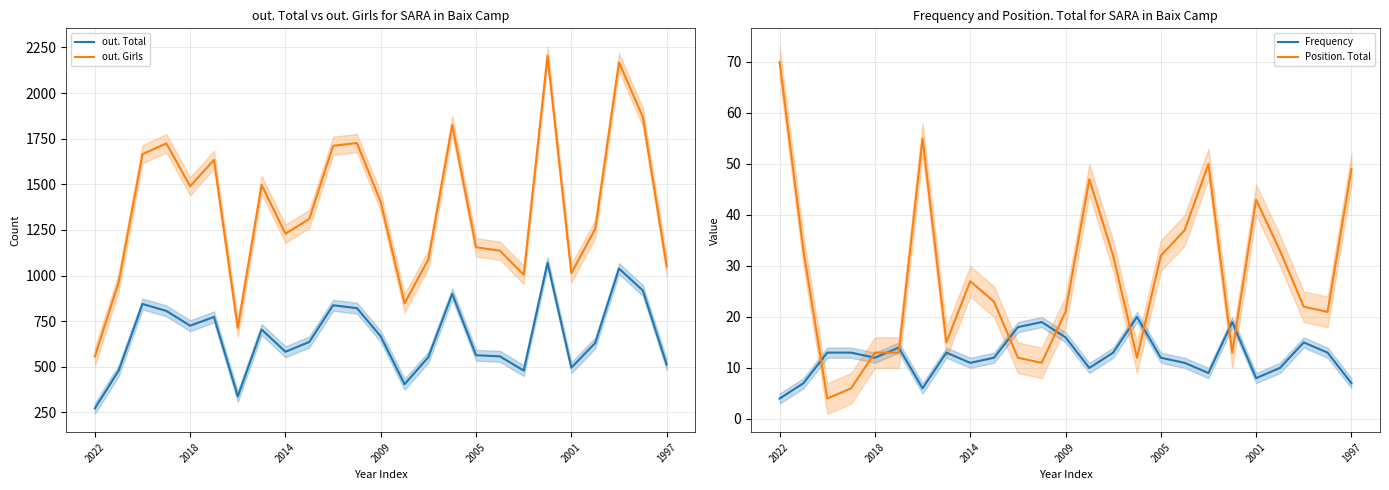

How many lines are shown in the chart?

4